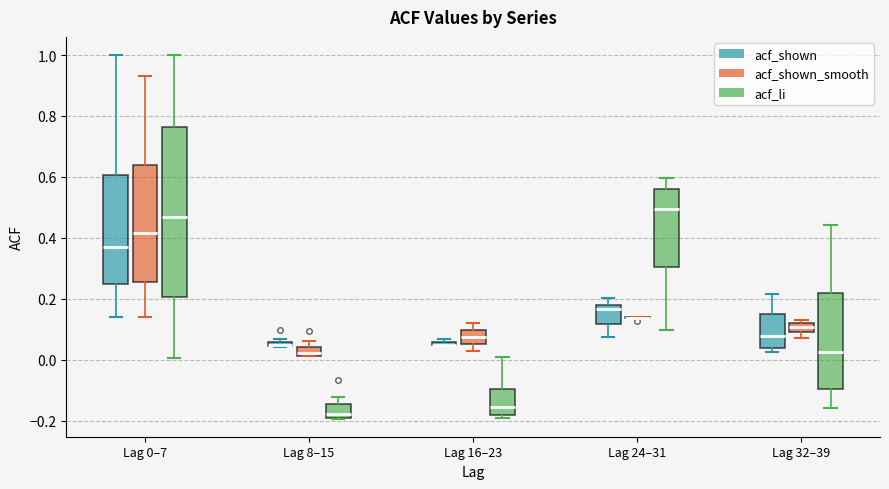

Where is the upper edge of the box for Lag 16–23 (acf_shown) on the y-axis? The values are not printed on the chart, so give them approximately, as read against the axis.

0.06